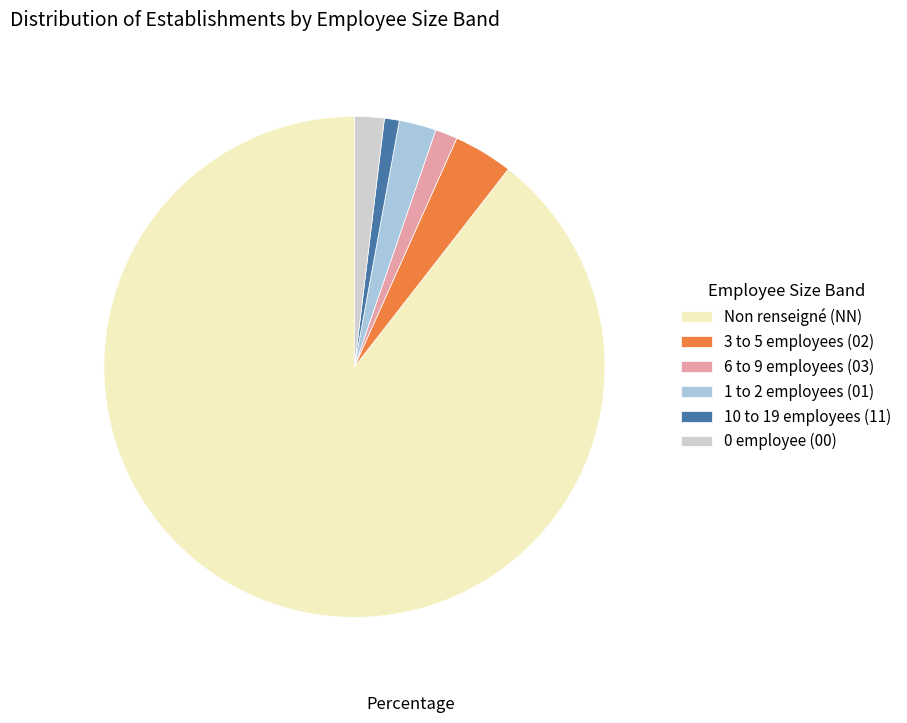

Combined, do 1 to 2 employees (01) and 10 to 19 employees (11) account for over 50%?

No